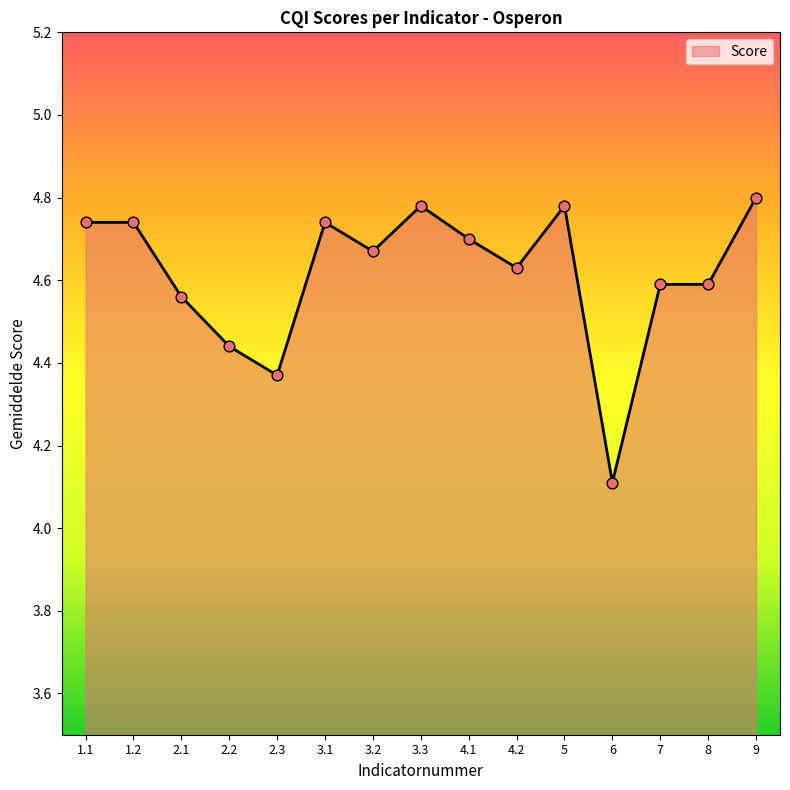

Between 4.2 and 7, which is larger?

4.2